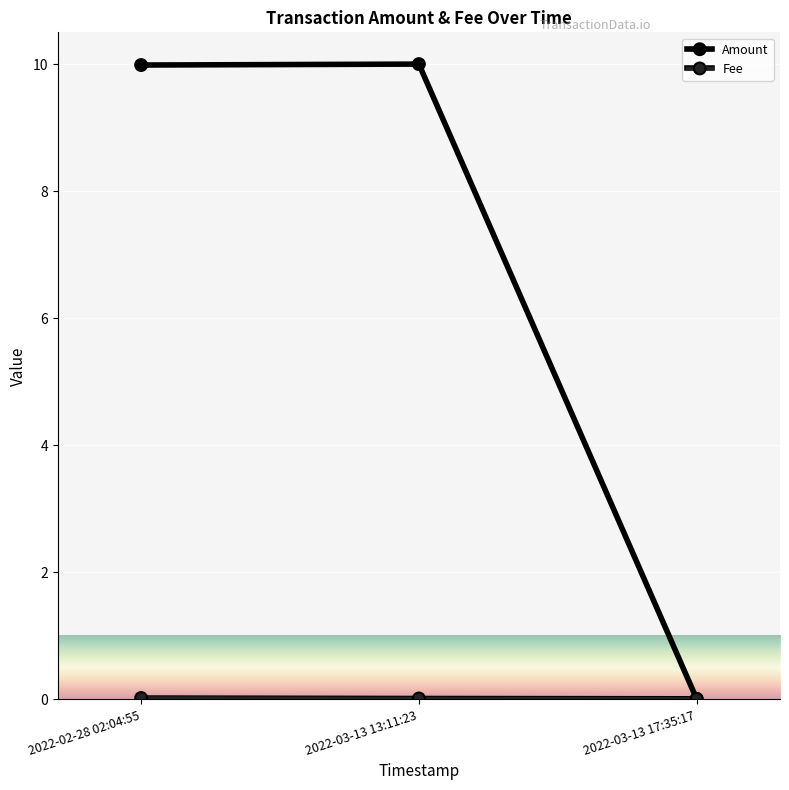

What is the greatest value displayed?

10.0